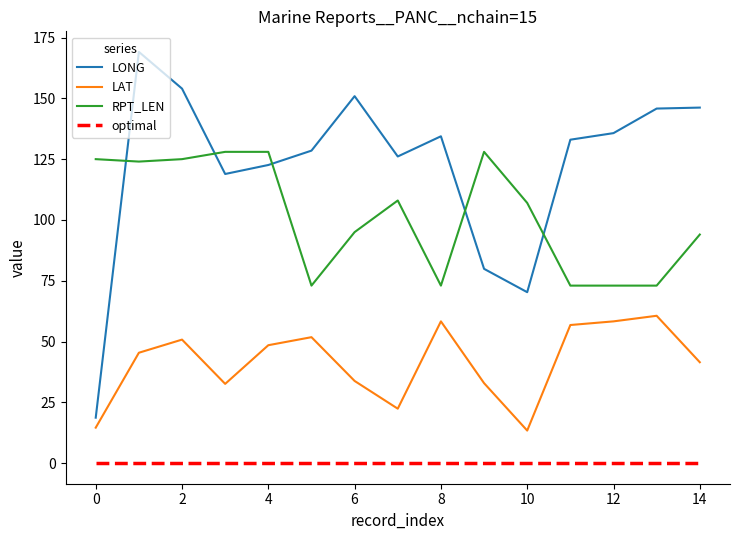

Which series has the largest total across all categories?

LONG